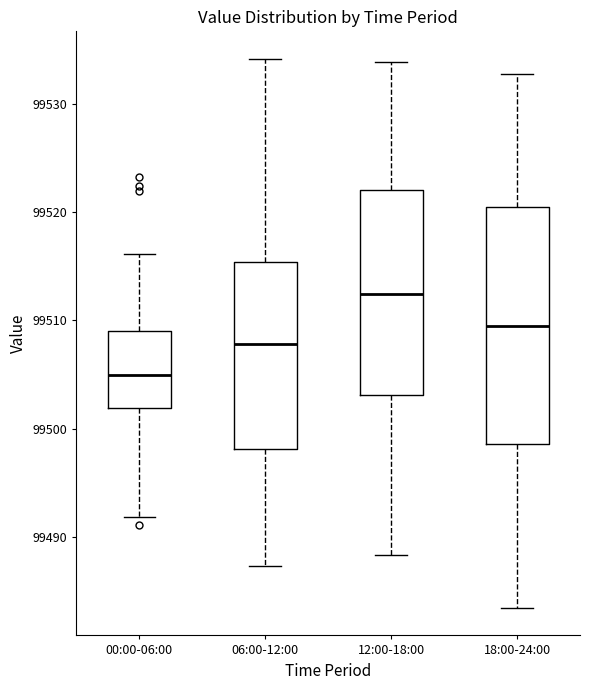

Where is the lower edge of the box for 12:00-18:00 on the y-axis? The values are not printed on the chart, so give them approximately, as read against the axis.

99503